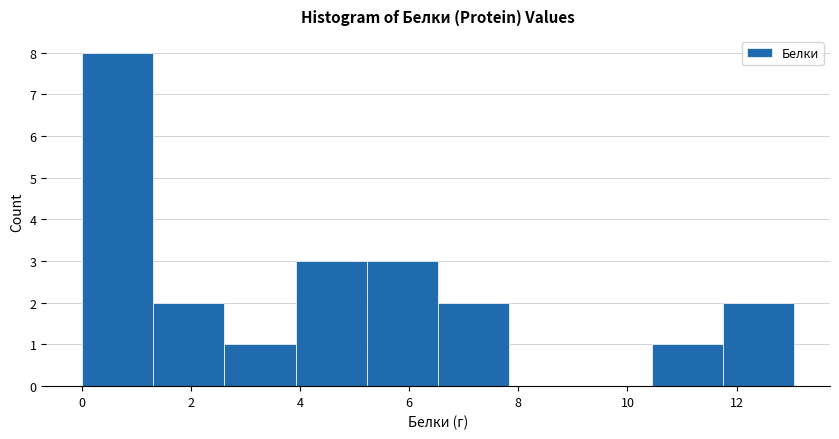

Reading left to right, list every bar in this chart as the range it spans on the x-axis followed by its height. Neither the bar edges nor the heights are printed on the chart, so give them approximately, as read against the axes.

0.0 to 1.4: 8
1.4 to 2.6: 2
2.6 to 4.0: 1
4.0 to 5.2: 3
5.2 to 6.6: 3
6.6 to 7.8: 2
7.8 to 9.2: 0
9.2 to 10.4: 0
10.4 to 11.8: 1
11.8 to 13.0: 2